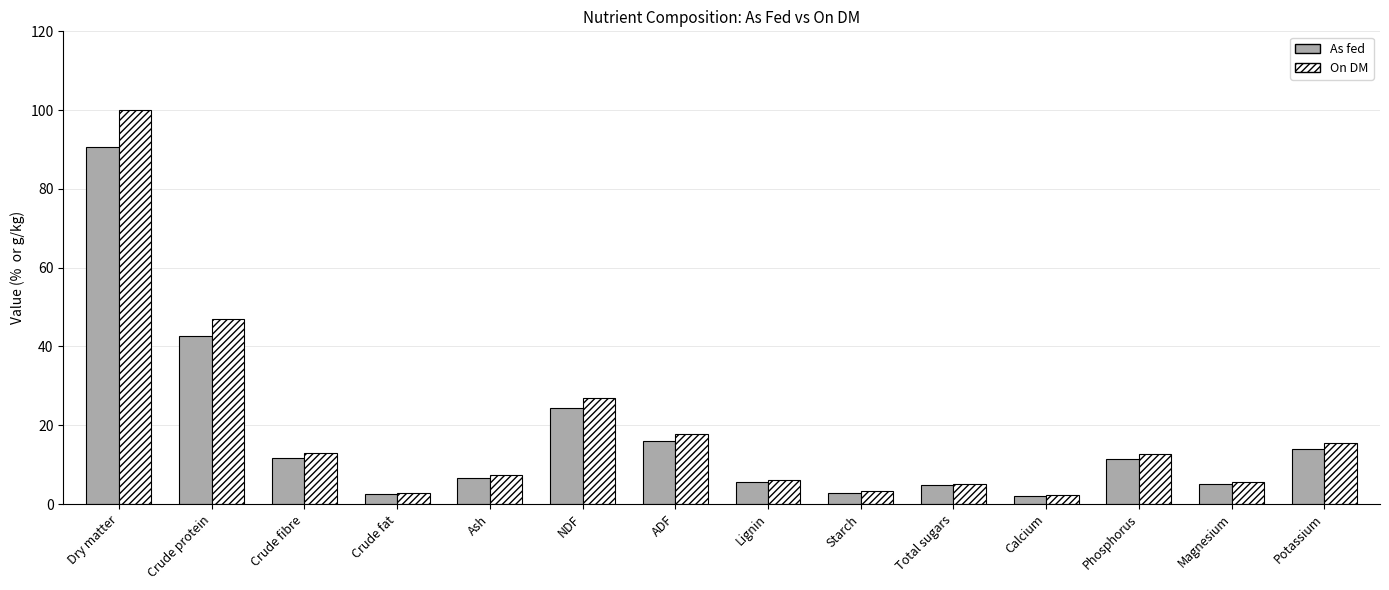

Does the chart contain stacked bars?

No